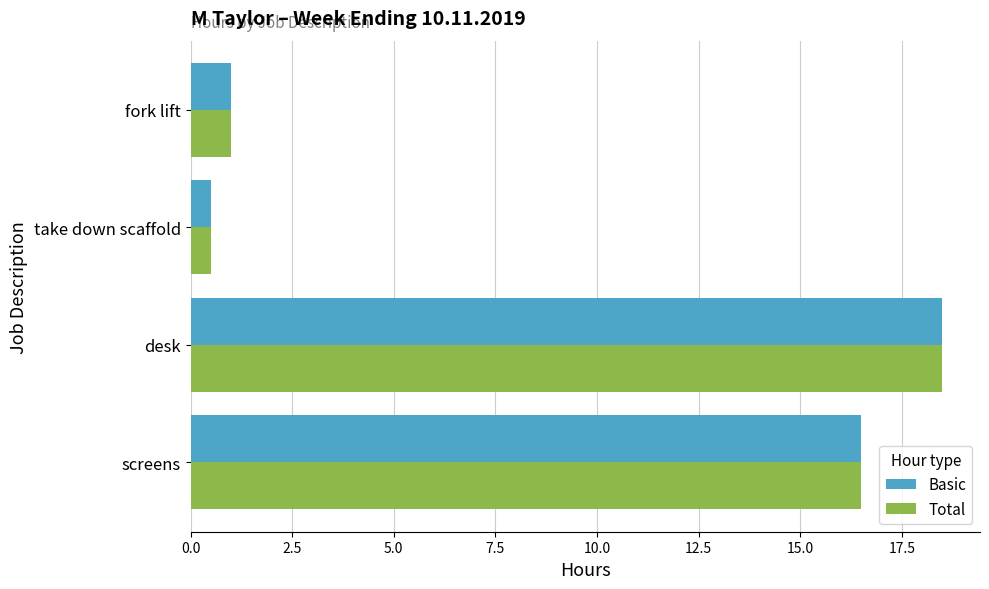

Which category has the lowest value in the Total series?

take down scaffold